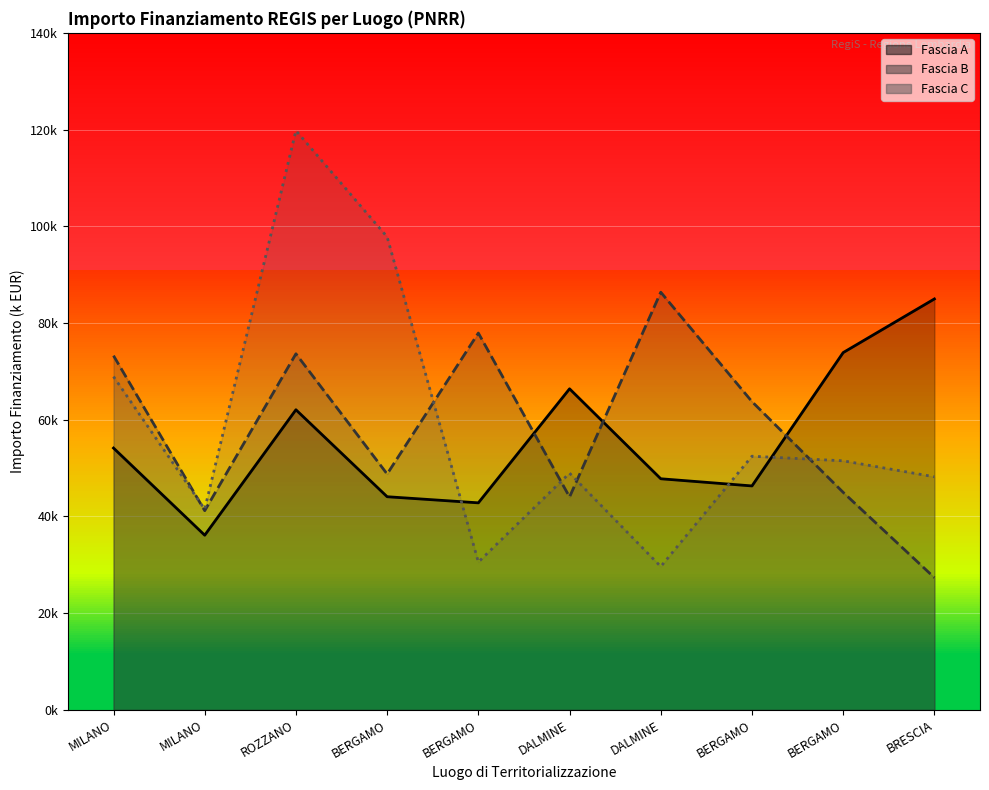

What are all the series names shown in the legend?

Fascia A, Fascia B, Fascia C